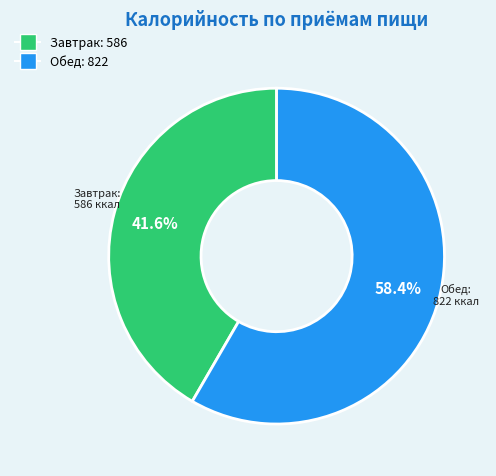

The Обед slice represents 58% of the pie. True or false?

True